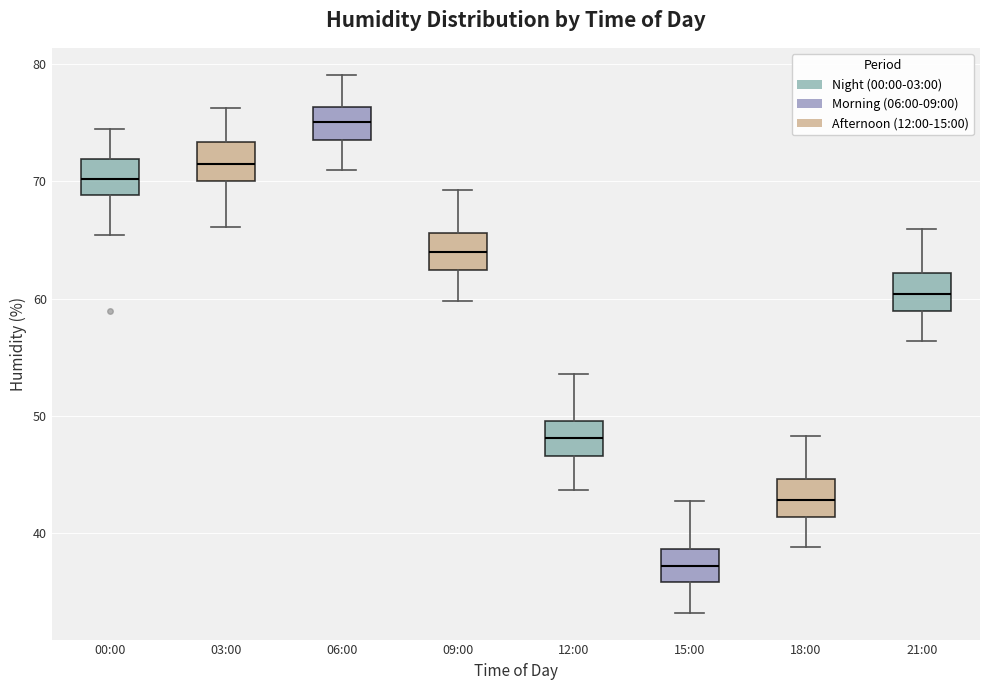

Reading left to right, read every box against the y-axis: the position of its median line, the range the box covers, and the ends of its whiskers. The values are not printed on the chart, so give them approximately, as read against the axis.

00:00: median 70, box 69 to 72, whiskers 65 to 75
03:00: median 72, box 70 to 73, whiskers 66 to 76
06:00: median 75, box 74 to 76, whiskers 71 to 79
09:00: median 64, box 62 to 66, whiskers 60 to 69
12:00: median 48, box 47 to 50, whiskers 44 to 54
15:00: median 37, box 36 to 39, whiskers 33 to 43
18:00: median 43, box 41 to 45, whiskers 39 to 48
21:00: median 60, box 59 to 62, whiskers 56 to 66